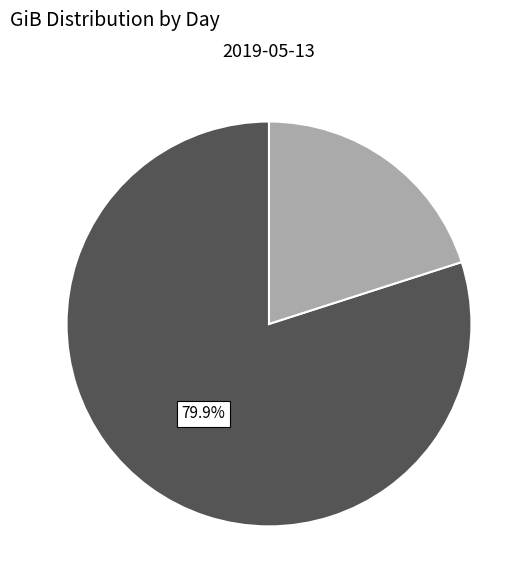

Is there a majority slice in this chart?

Yes